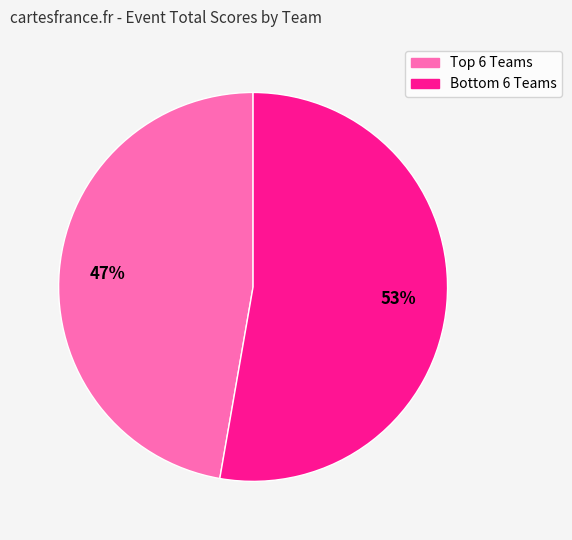

Rank the categories by value from lowest to highest.

Top 6 Teams, Bottom 6 Teams